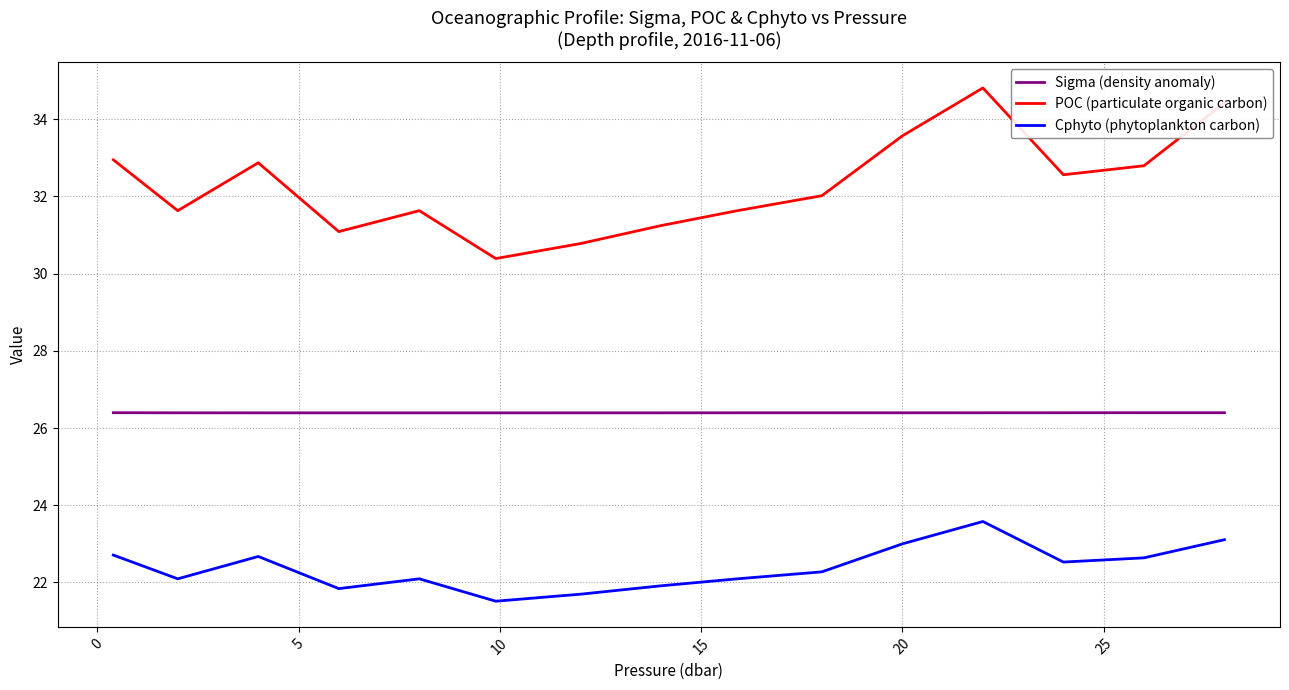

True or false: POC (particulate organic carbon) and Sigma (density anomaly) intersect in this chart.

False